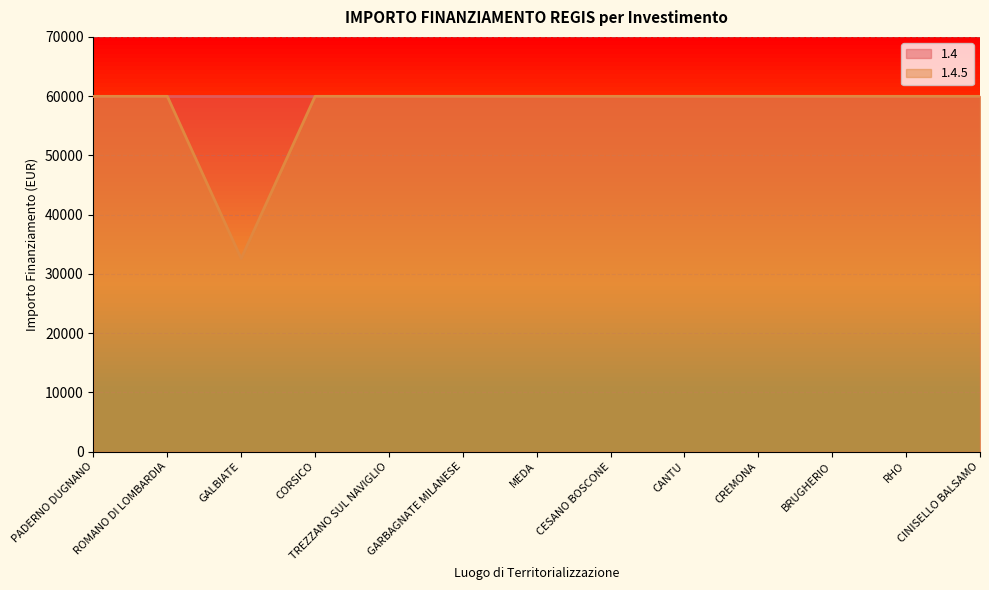

Rank the categories by value from lowest to highest.

GALBIATE, PADERNO DUGNANO, ROMANO DI LOMBARDIA, CORSICO, TREZZANO SUL NAVIGLIO, GARBAGNATE MILANESE, MEDA, CESANO BOSCONE, CANTU, CREMONA, BRUGHERIO, RHO, CINISELLO BALSAMO